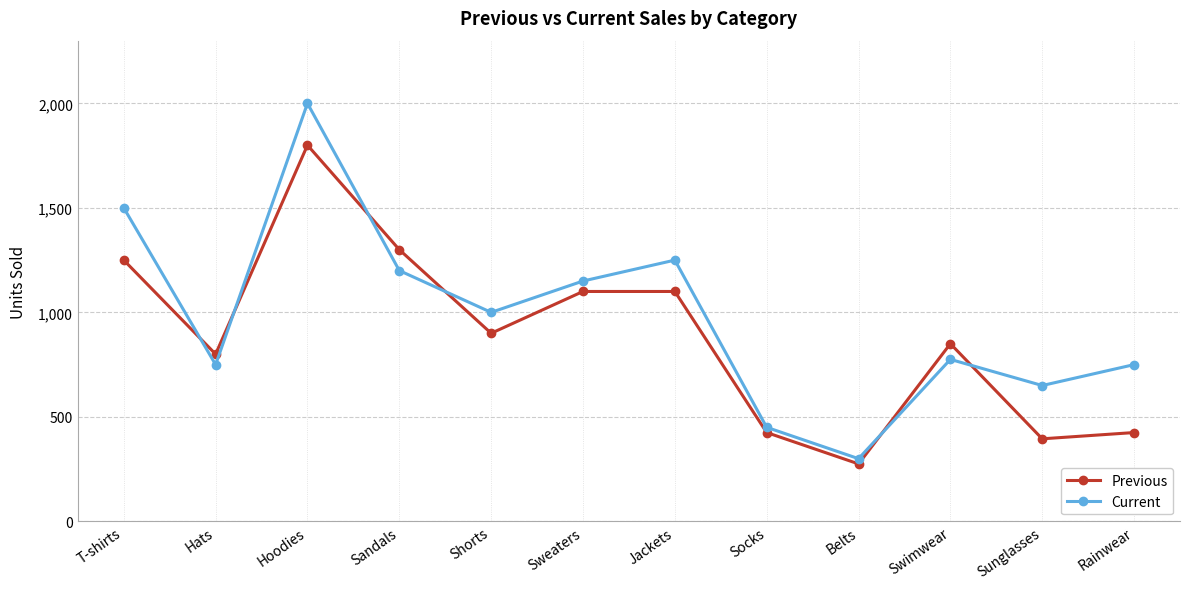

Rank the series by their average value, from lowest to highest.

Previous, Current